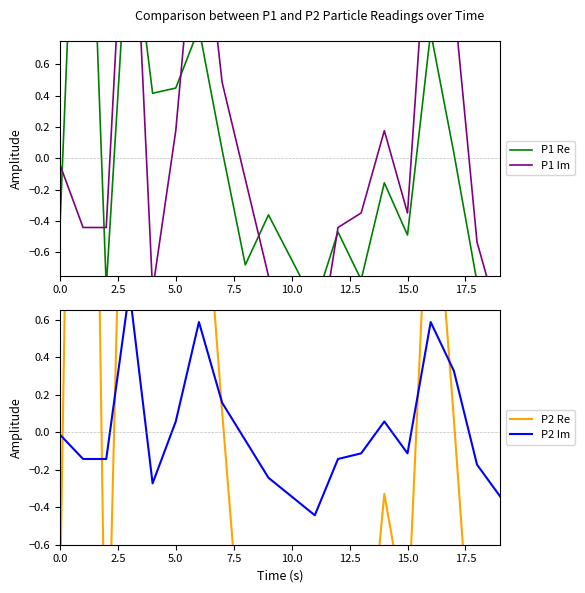

What is the total value across all series at 17.5?

0.8